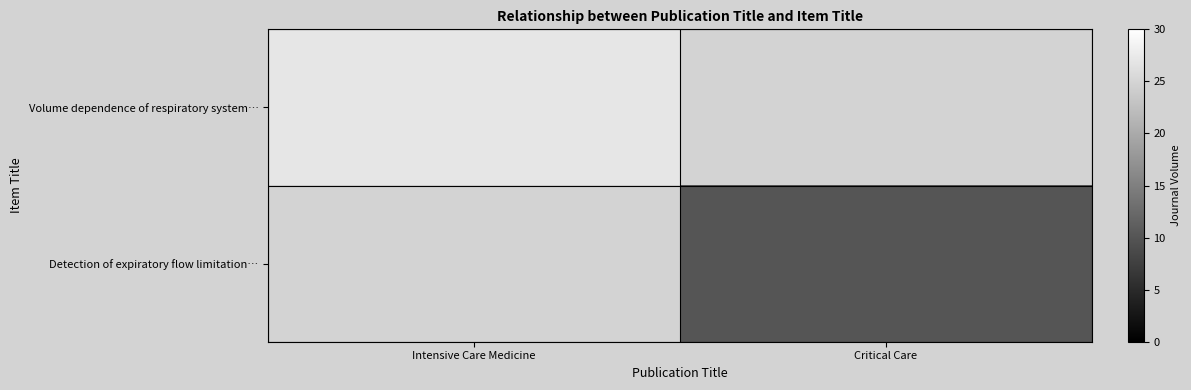

At how many categories does at least one series exceed 16?

1